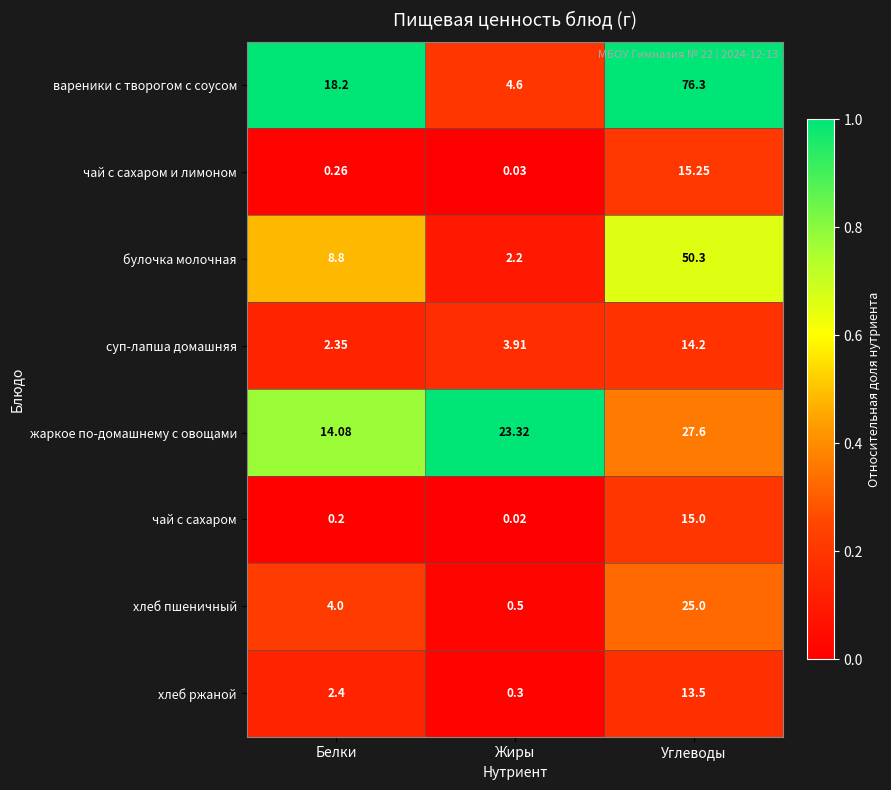

Is the value of вареники с творогом с соусом at Углеводы greater than the value of чай с сахаром at Белки?

Yes